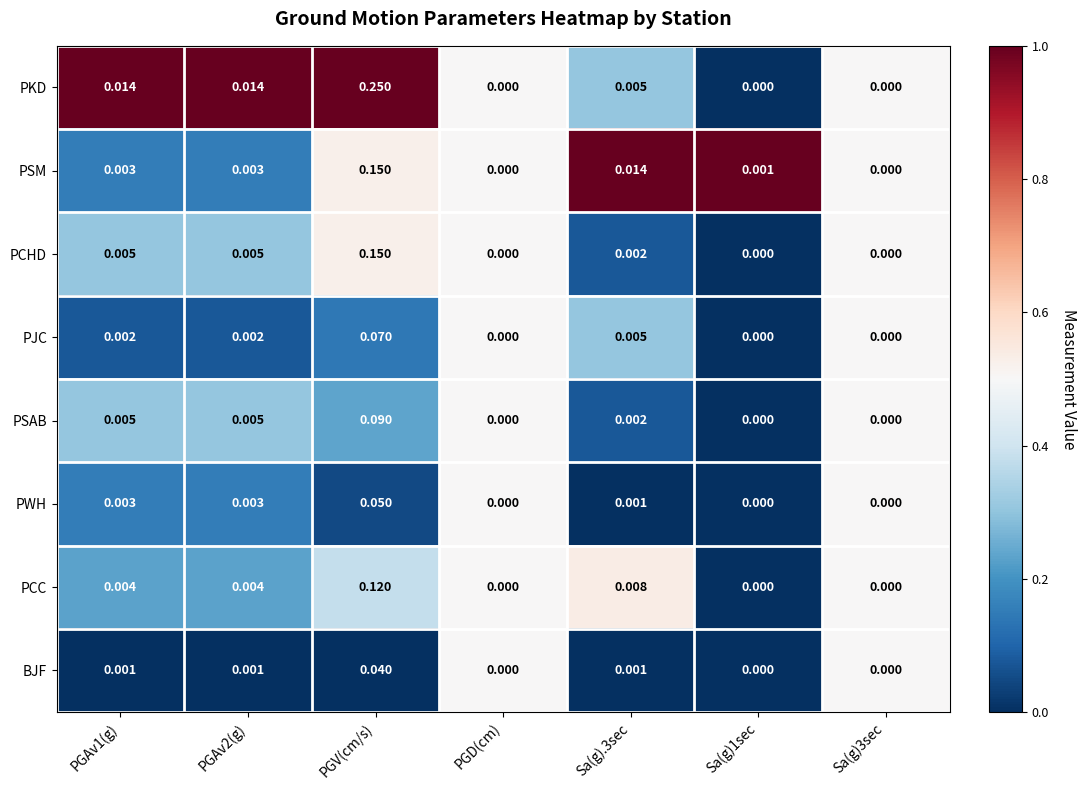

Which category has the highest value in the PCHD series?

PGV(cm/s)